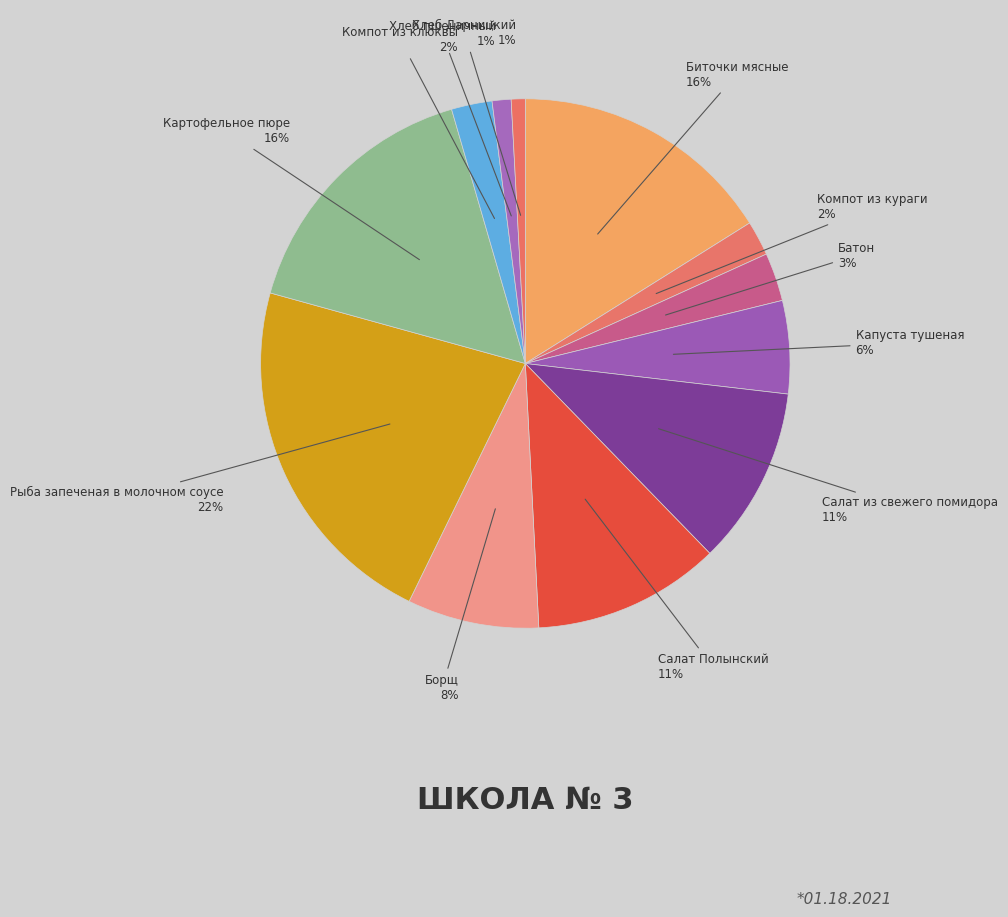

How many segments does this pie chart have?

12